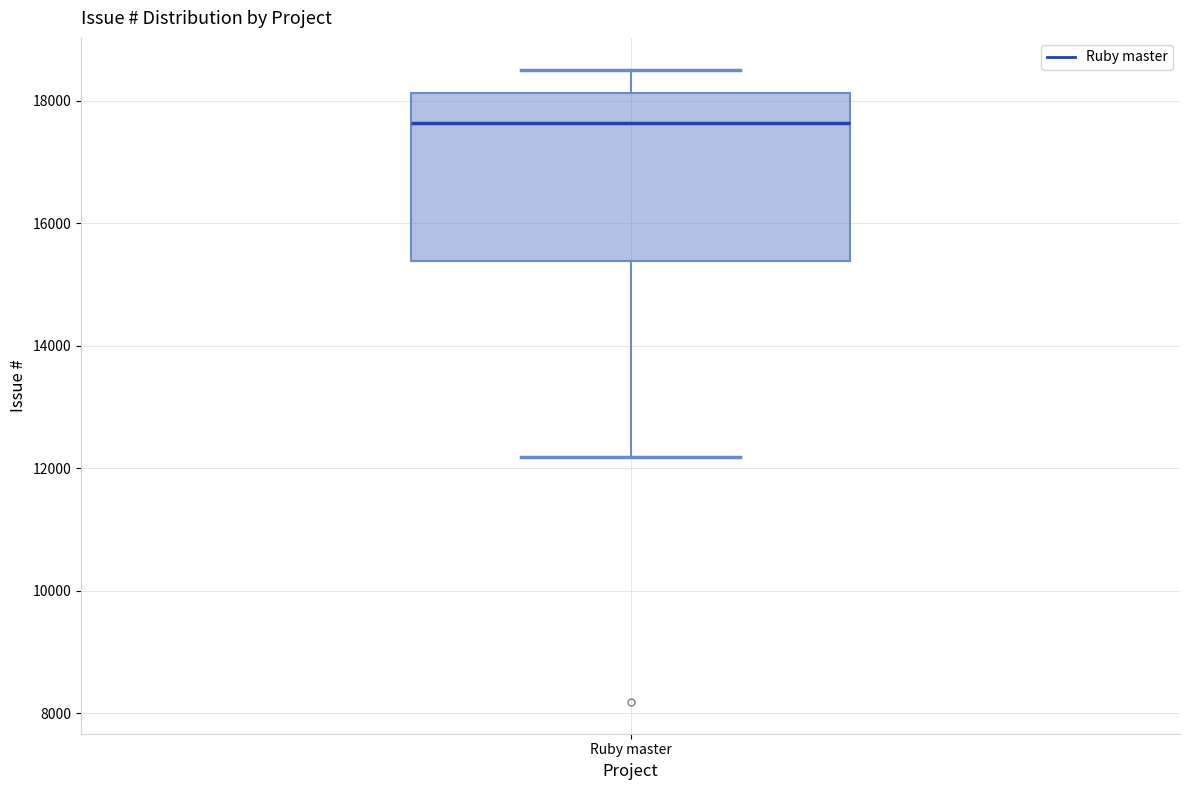

Read this box plot against the y-axis: the position of the median line, the range covered by the box, and the ends of both whiskers. The values are not printed on the chart, so give them approximately, as read against the axis.

median 17600, box 15400 to 18200, whiskers 12200 to 18600